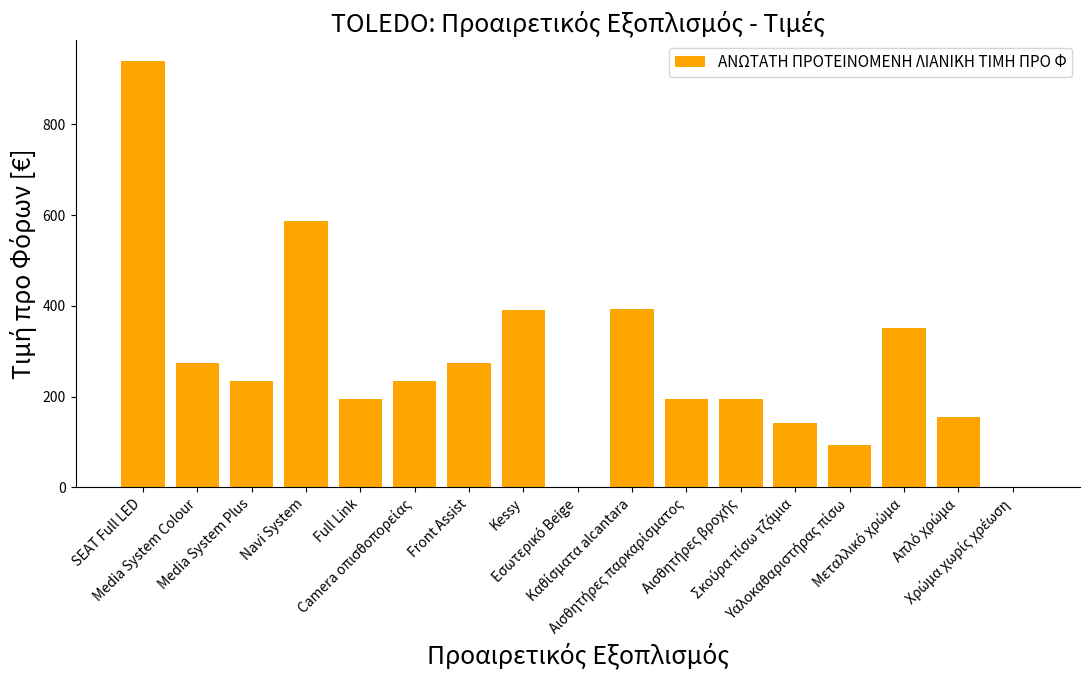

Count the number of data series in this chart.

1